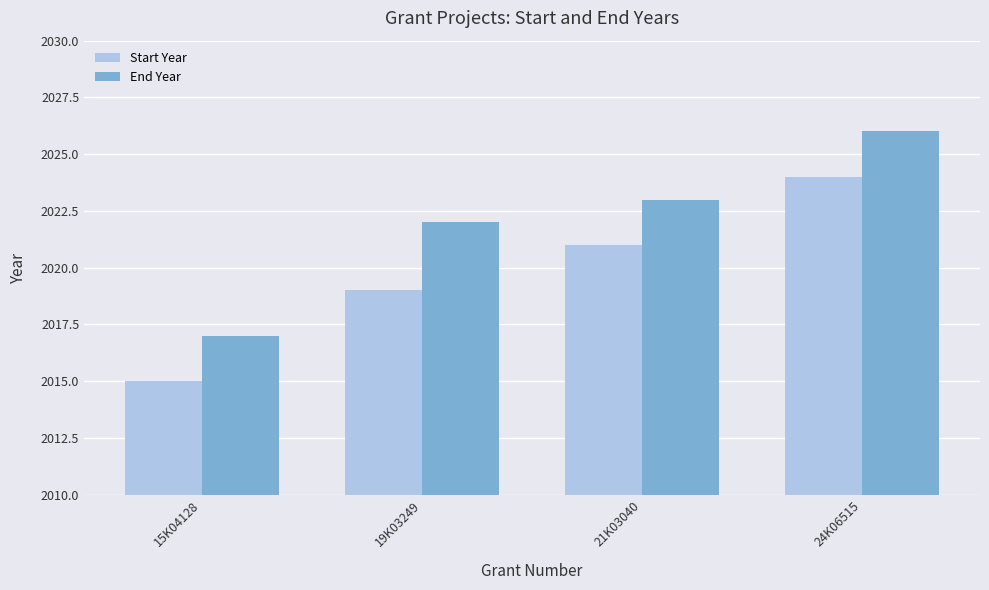

What is the smallest value displayed?

2015